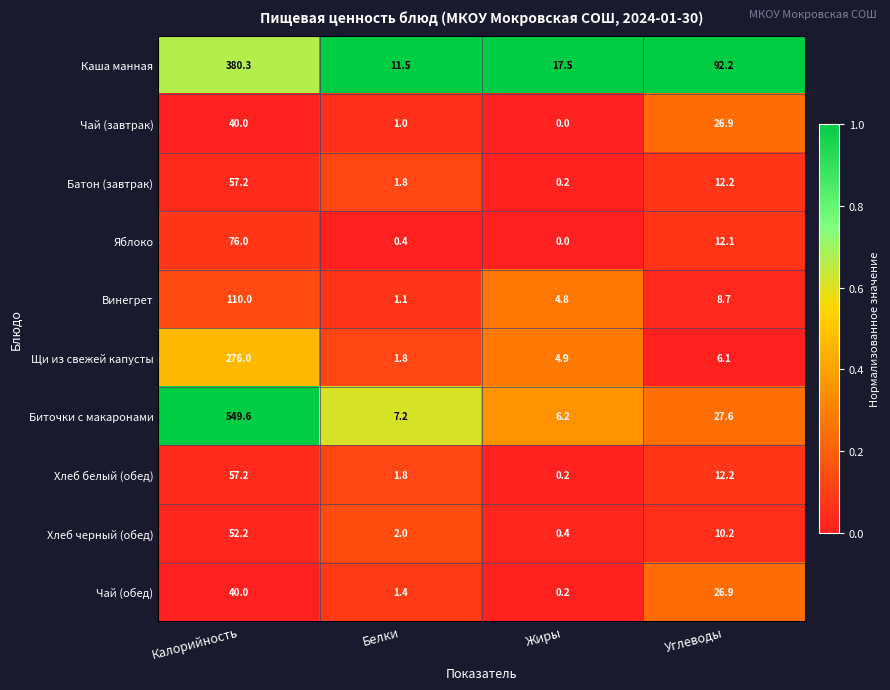

Where does the Щи из свежей капусты series first go above 6?

Калорийность